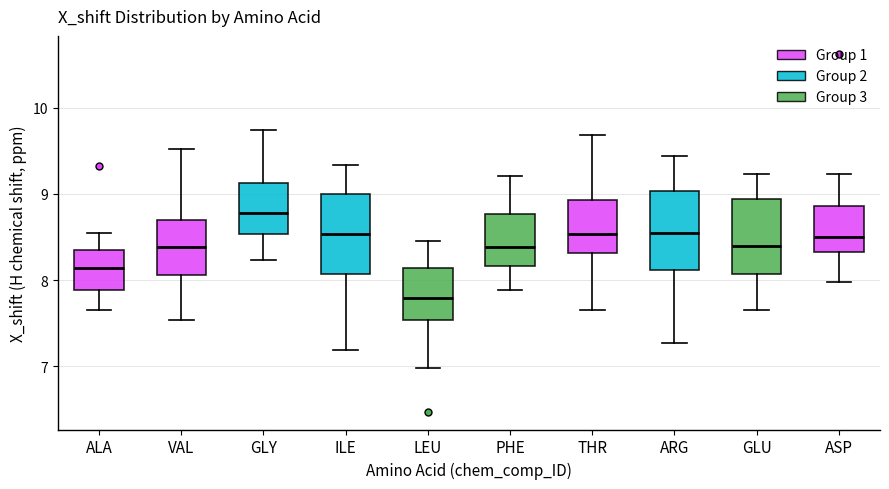

Reading left to right, transcribe this box plot: for each box, give where its median line is, the range the box spans, and where its two whiskers end, as read against the y-axis. The values are not printed on the chart, so give them approximately, as read against the axis.

ALA: median 8.1, box 7.9 to 8.4, whiskers 7.7 to 8.6
VAL: median 8.4, box 8.1 to 8.7, whiskers 7.5 to 9.5
GLY: median 8.8, box 8.5 to 9.1, whiskers 8.2 to 9.7
ILE: median 8.5, box 8.1 to 9.0, whiskers 7.2 to 9.3
LEU: median 7.8, box 7.5 to 8.1, whiskers 7.0 to 8.5
PHE: median 8.4, box 8.2 to 8.8, whiskers 7.9 to 9.2
THR: median 8.5, box 8.3 to 8.9, whiskers 7.7 to 9.7
ARG: median 8.5, box 8.1 to 9.0, whiskers 7.3 to 9.4
GLU: median 8.4, box 8.1 to 8.9, whiskers 7.7 to 9.2
ASP: median 8.5, box 8.3 to 8.9, whiskers 8.0 to 9.2